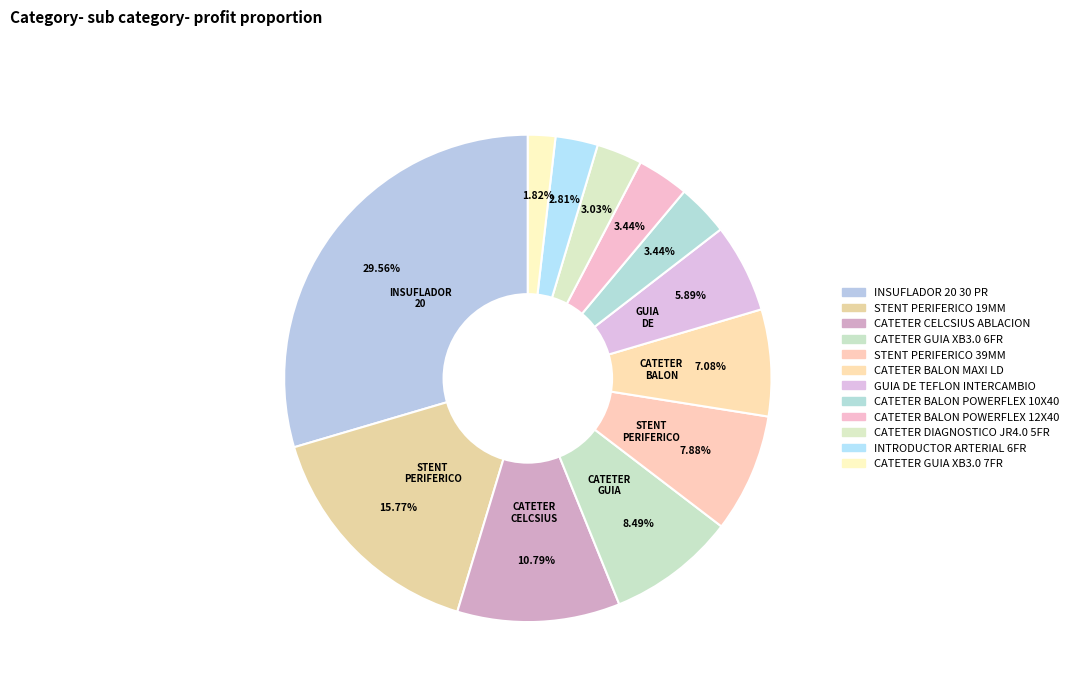

Which category has the smallest portion of the pie?

CATETER GUIA XB3.0 7FR